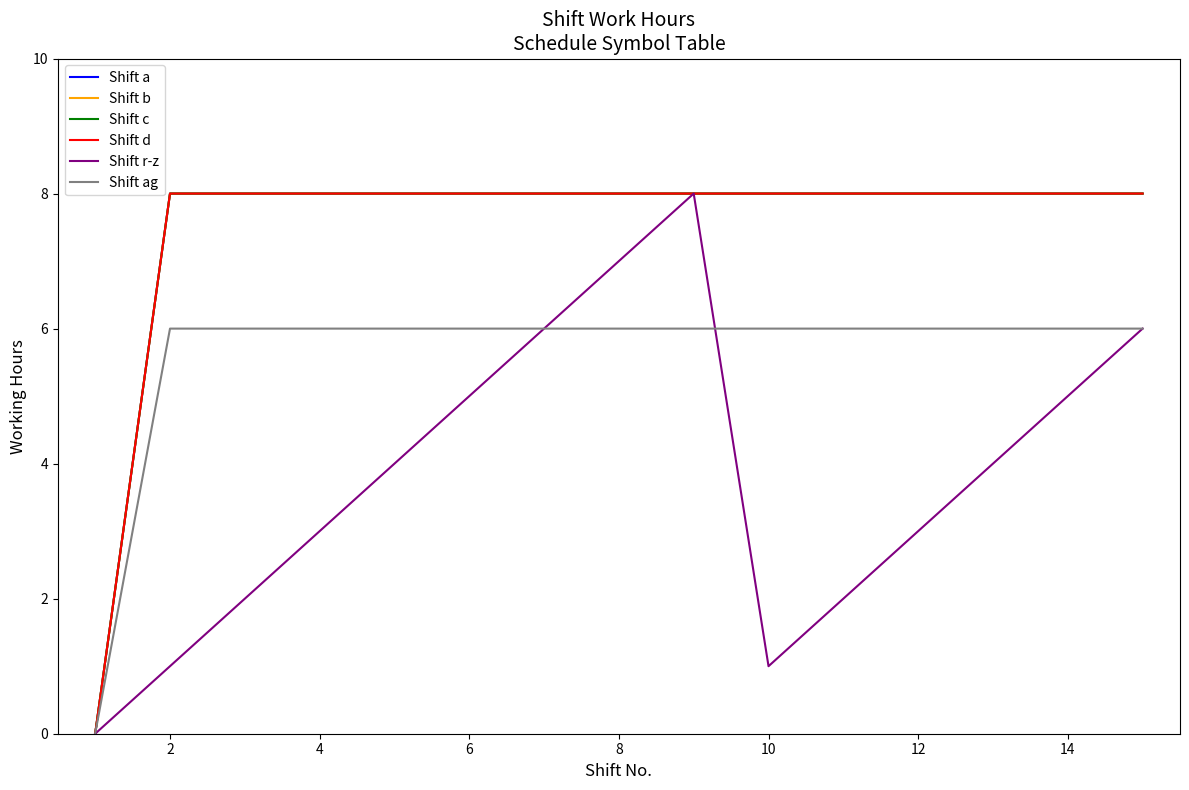

Which series has the widest spread of values?

Shift a